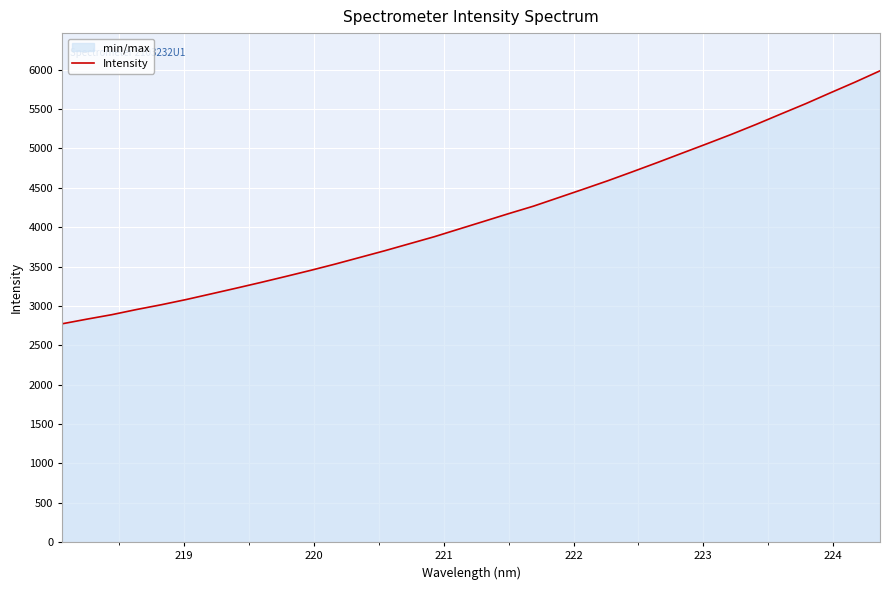

What is the value of the 6th point from the left?

3080.8